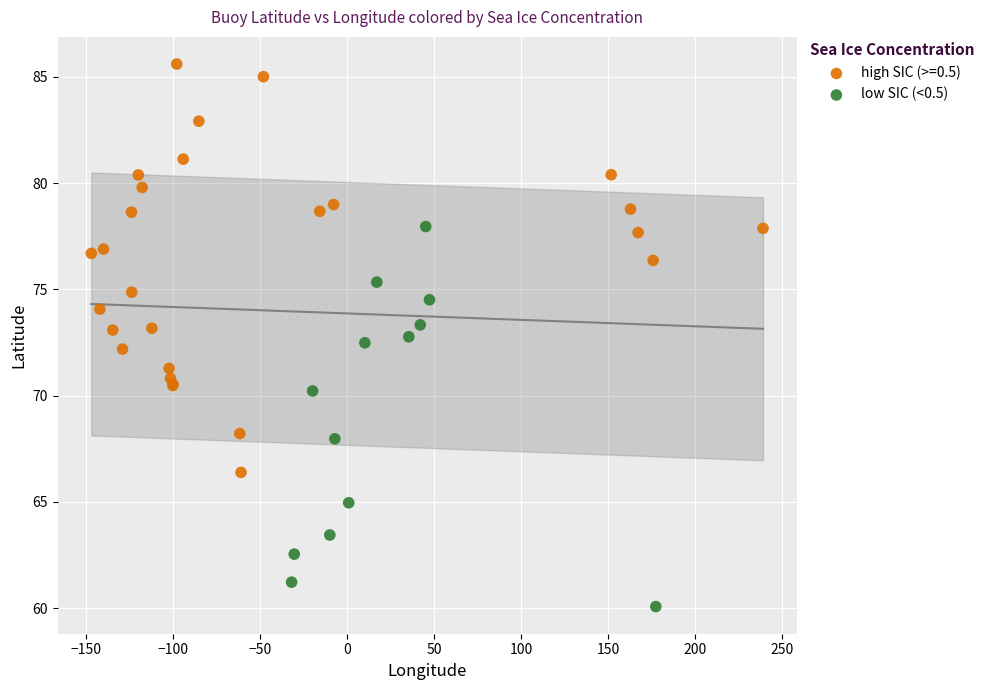

Which series contains the lowest Y value?

low SIC (<0.5)